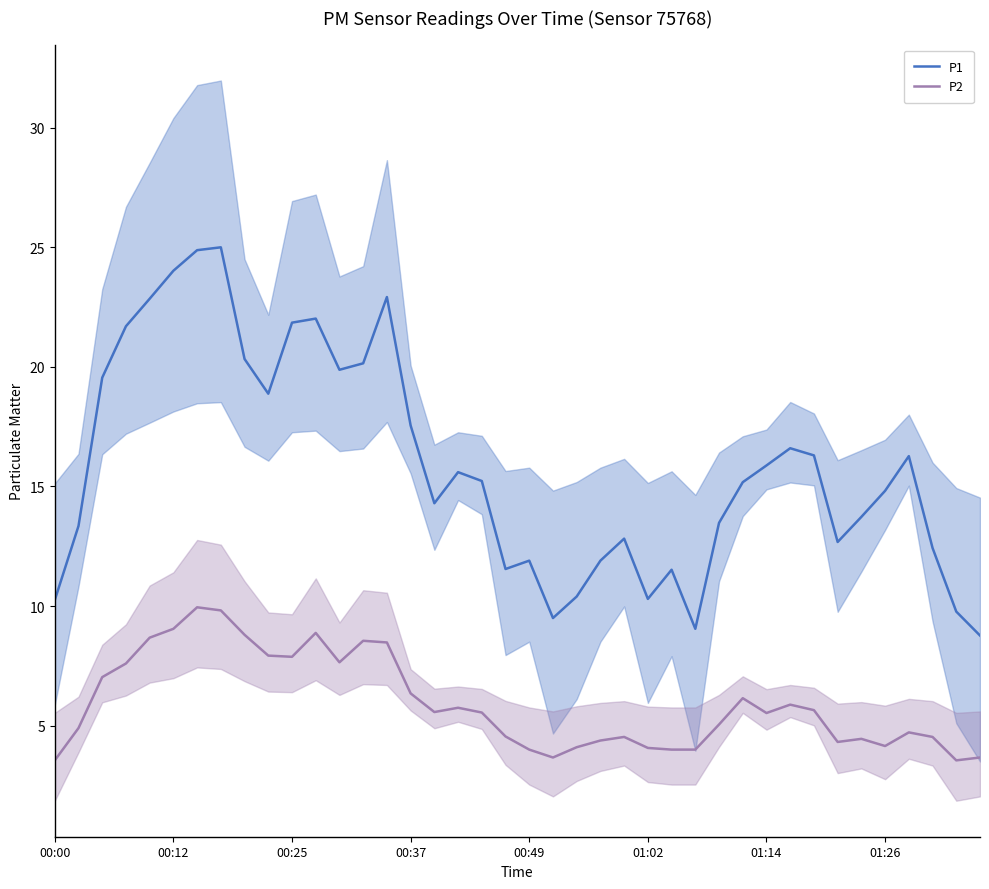

Count the number of categories in the chart.

40